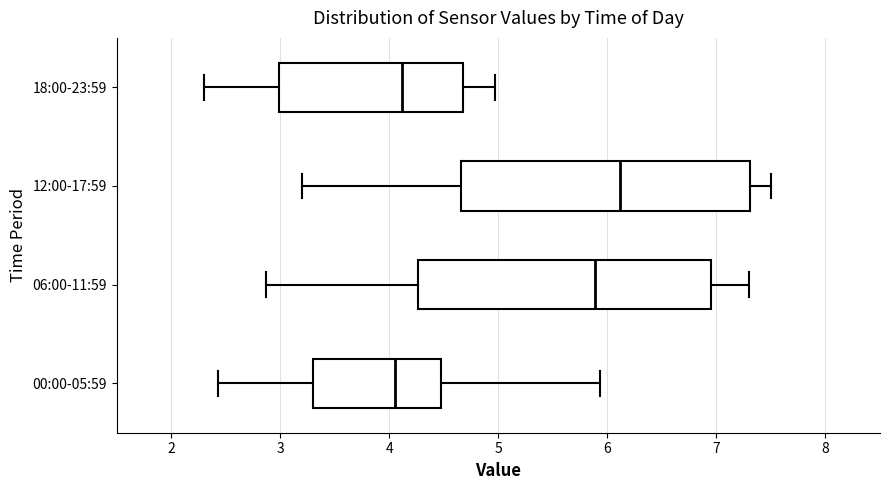

Reading bottom to top, transcribe this box plot: for each box, give where its median line is, the range the box spans, and where its two whiskers end, as read against the x-axis. The values are not printed on the chart, so give them approximately, as read against the axis.

00:00-05:59: median 4.1, box 3.3 to 4.5, whiskers 2.4 to 5.9
06:00-11:59: median 5.9, box 4.3 to 6.9, whiskers 2.9 to 7.3
12:00-17:59: median 6.1, box 4.7 to 7.3, whiskers 3.2 to 7.5
18:00-23:59: median 4.1, box 3.0 to 4.7, whiskers 2.3 to 5.0